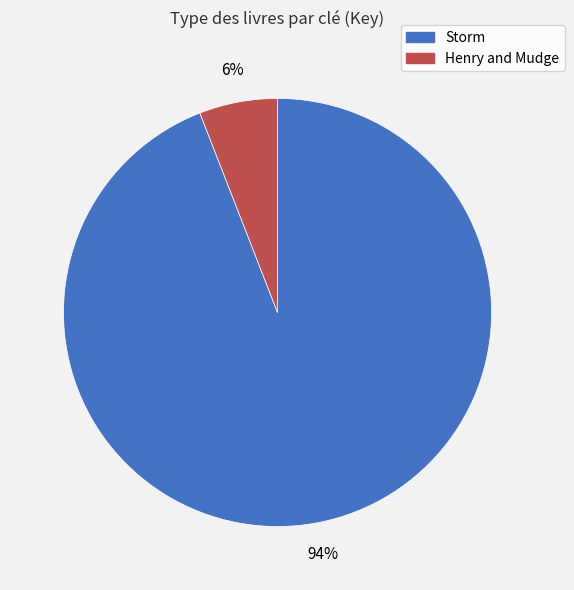

Is Storm the majority of the pie?

Yes